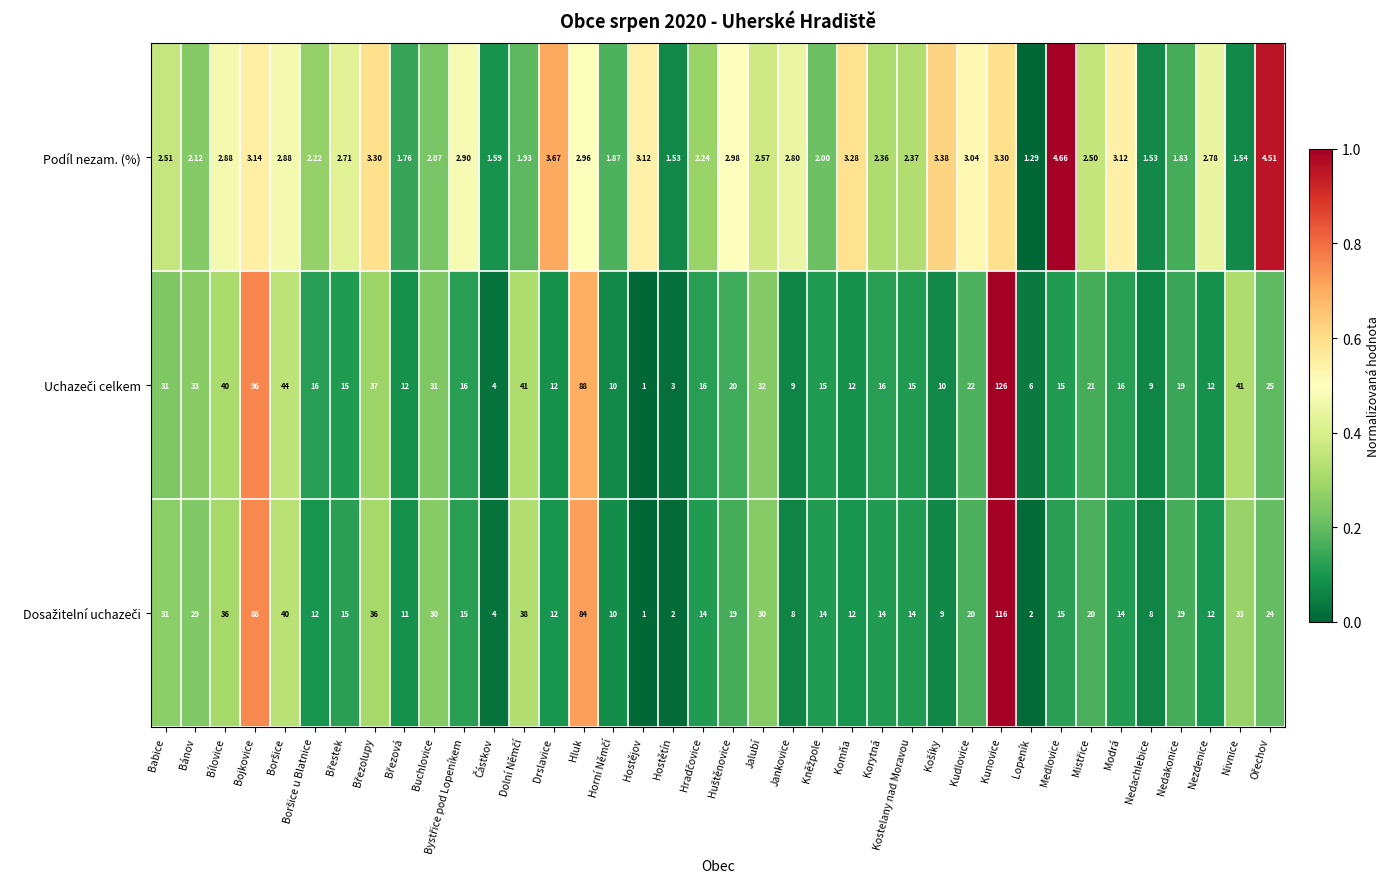

At which category is the sum across all series the highest?

Kunovice